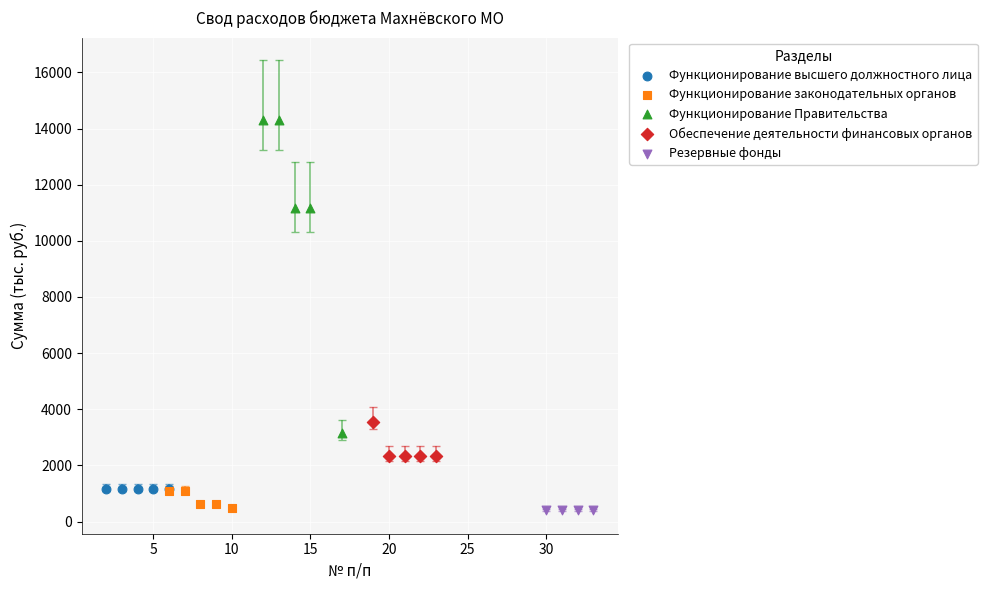

Which series reaches the maximum Y coordinate?

Функционирование Правительства